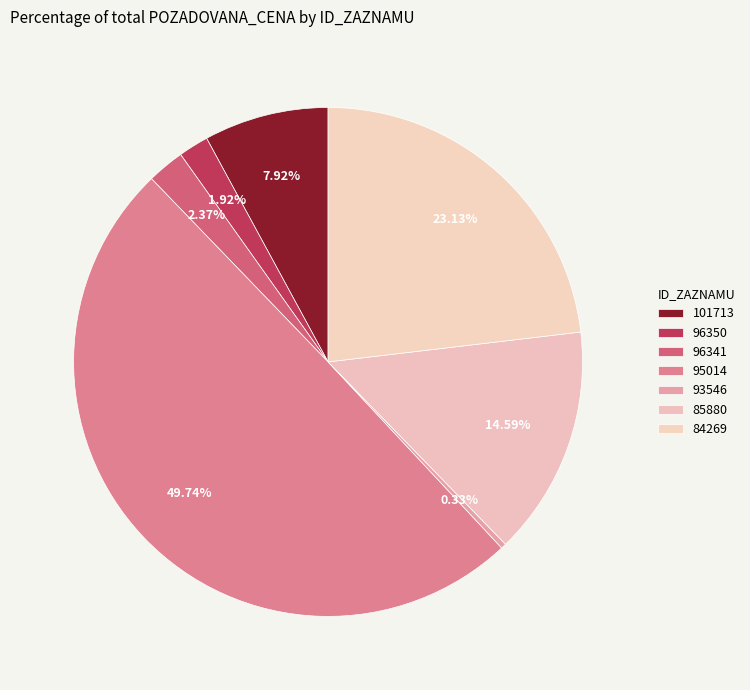

The 85880 slice represents 15% of the pie. True or false?

True